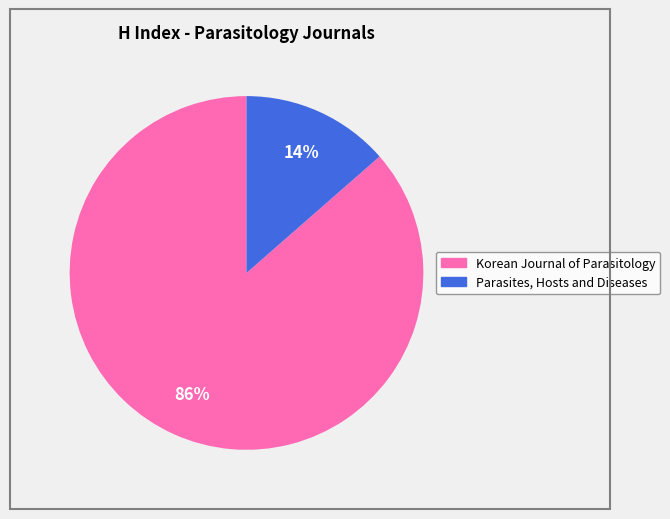

To the nearest percent, what is the combined percentage of Parasites, Hosts and Diseases and Korean Journal of Parasitology?

100%